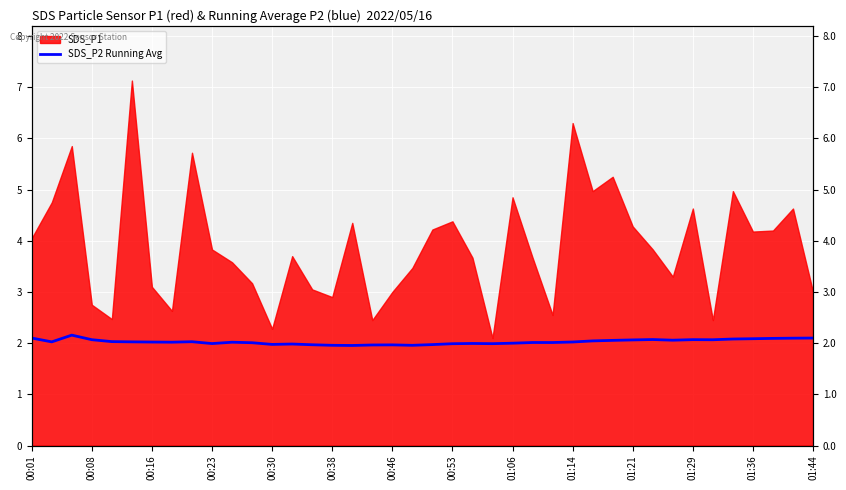

What position from the left is 01:29?

12